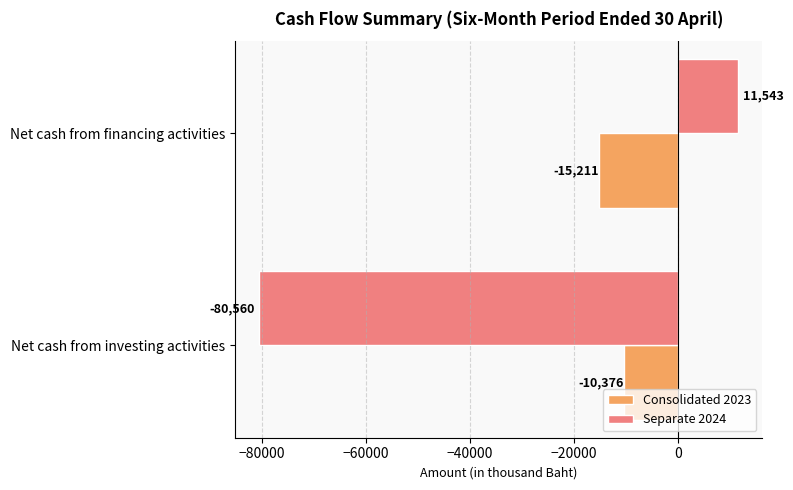

Is the value of Consolidated 2023 at Net cash from investing activities greater than the value of Separate 2024 at Net cash from investing activities?

Yes